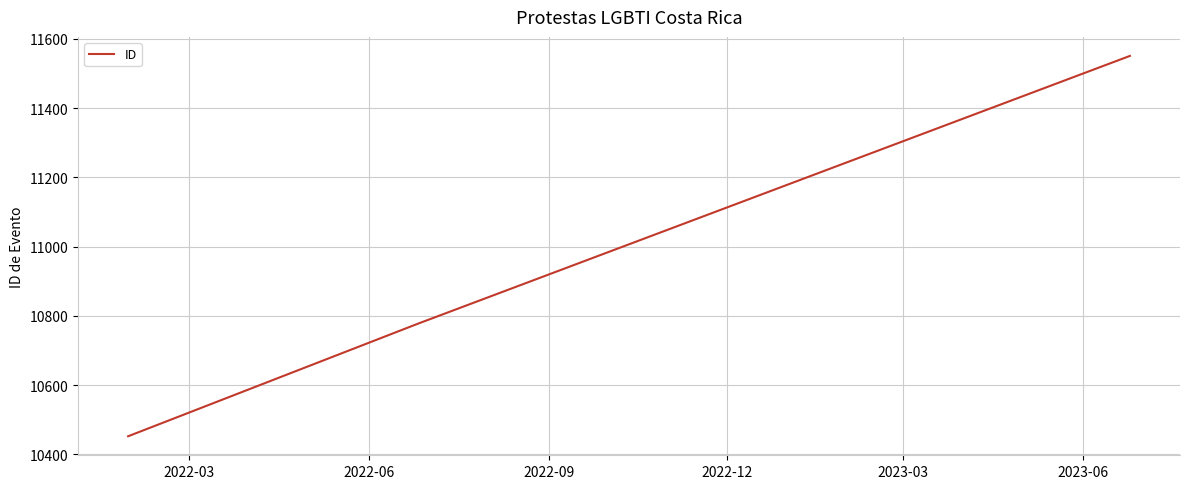

What is the smallest value displayed?

10452